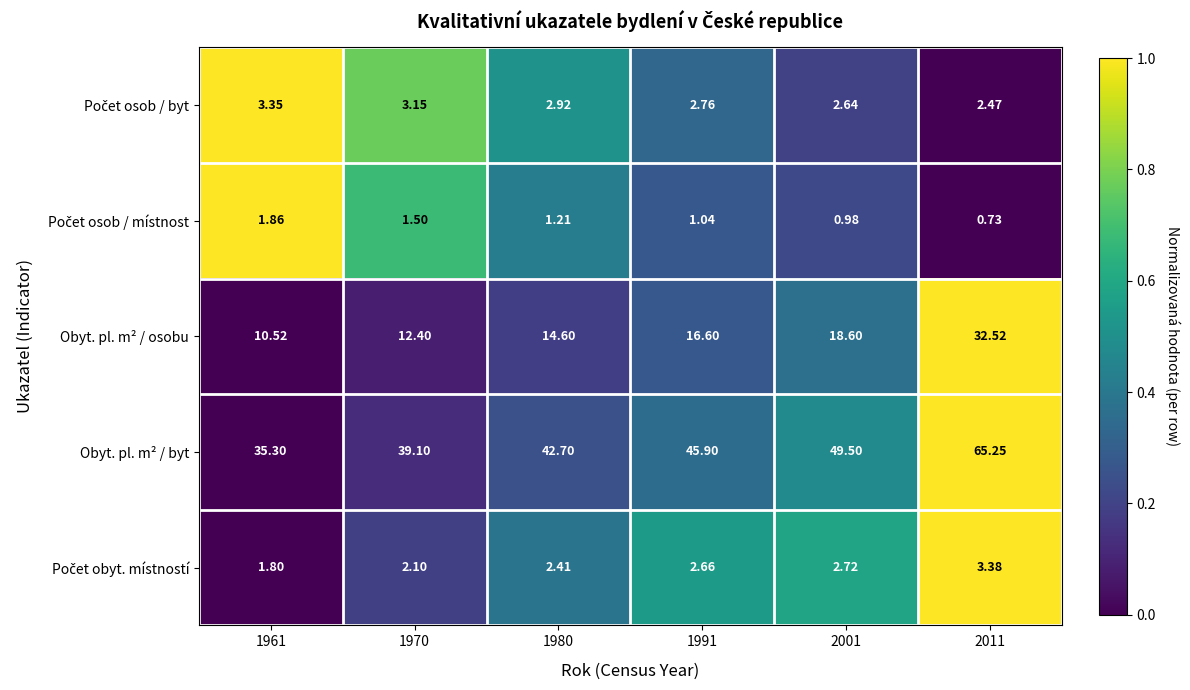

Which series has the largest total across all categories?

Obyt. pl. m² / byt